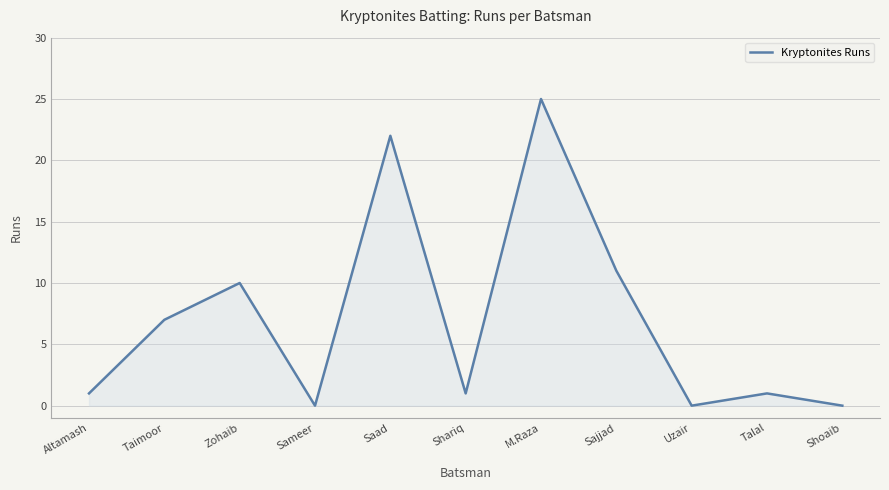

Which category has the highest value across all series?

M.Raza